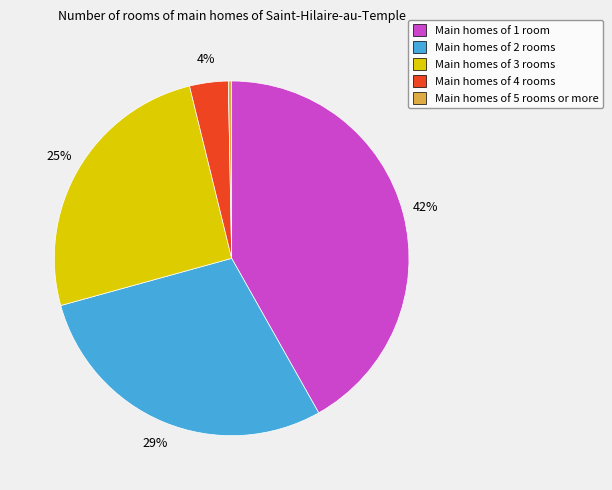

Does any single category account for the majority?

No